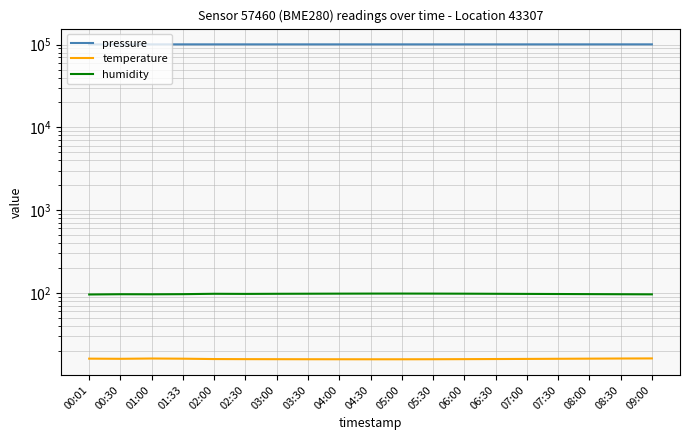

Rank the categories by humidity value from highest to lowest.

05:00, 04:30, 05:30, 04:00, 06:00, 03:30, 02:00, 03:00, 06:30, 02:30, 07:00, 07:30, 08:00, 01:33, 00:30, 08:30, 01:00, 09:00, 00:01